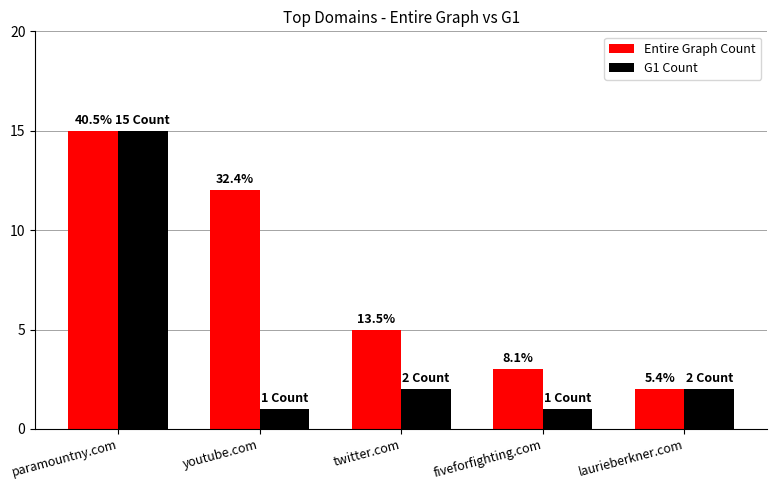

Reading left to right, transcribe all the data shown in this chart.

Entire Graph Count: 15	12	5	3	2
G1 Count: 15	1	2	1	2